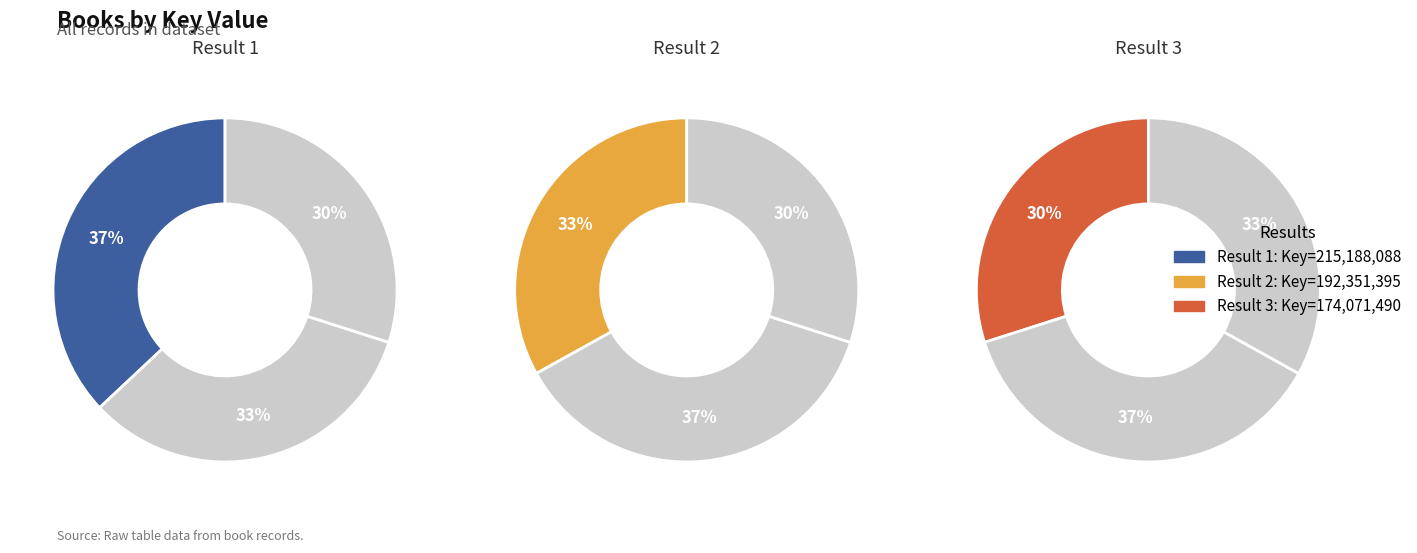

To the nearest percent, what is the difference between the 174071490 and 192351395 slice percentages?

3%